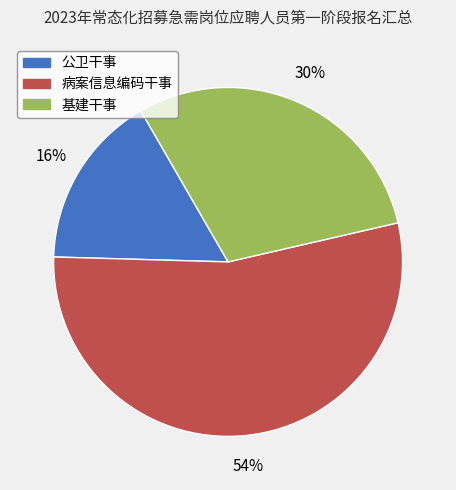

Rank the categories by value from highest to lowest.

病案信息编码干事, 基建干事, 公卫干事